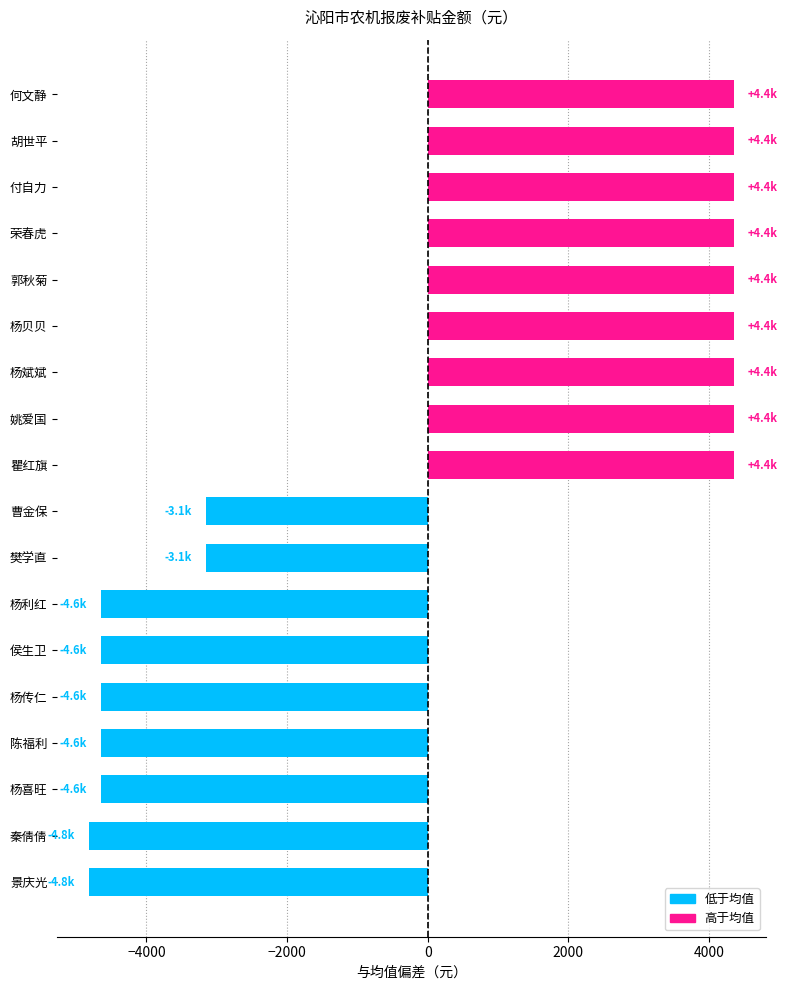

How many values exceed 4351?

9